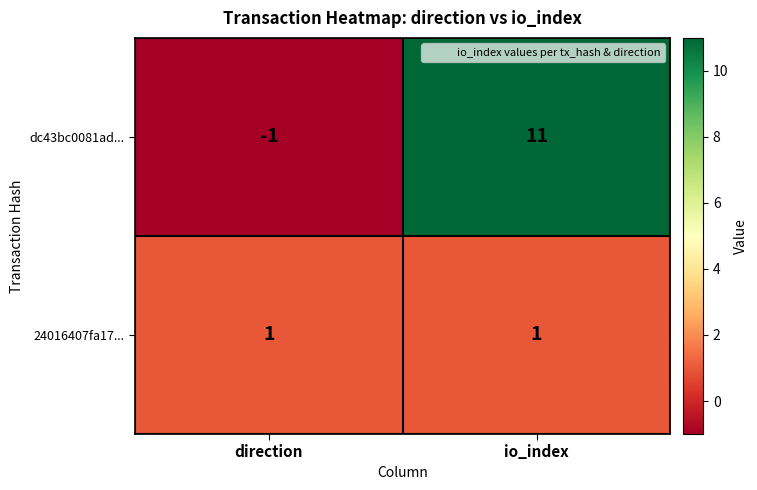

Reading left to right, what are all the values shown in this chart?

dc43bc0081ad...: direction=-1	io_index=11
24016407fa17...: direction=1	io_index=1